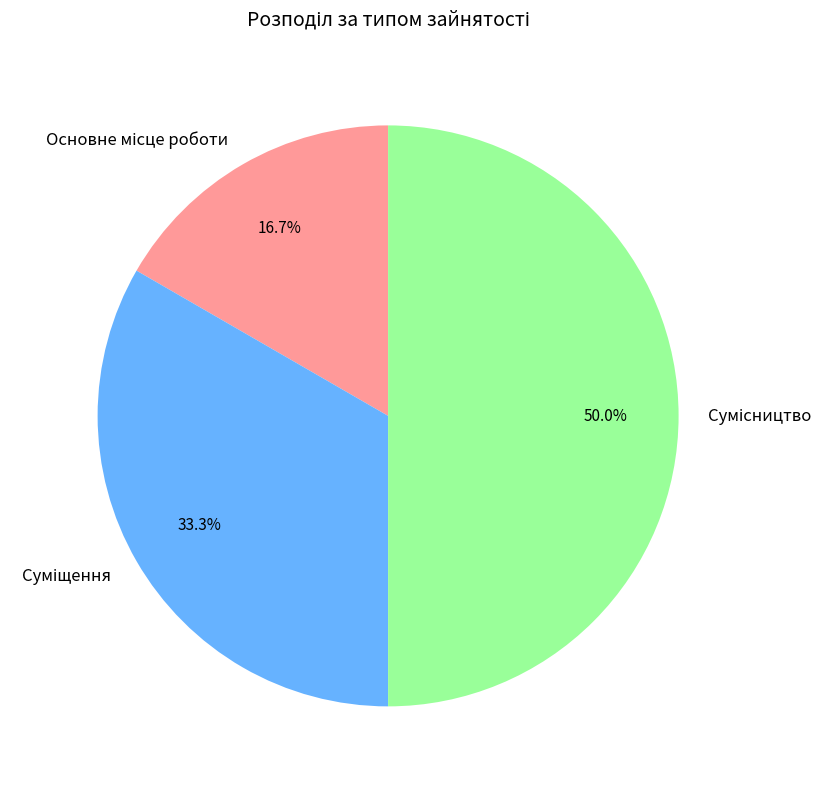

How much of the chart is everything except Сумісництво?

50.0%